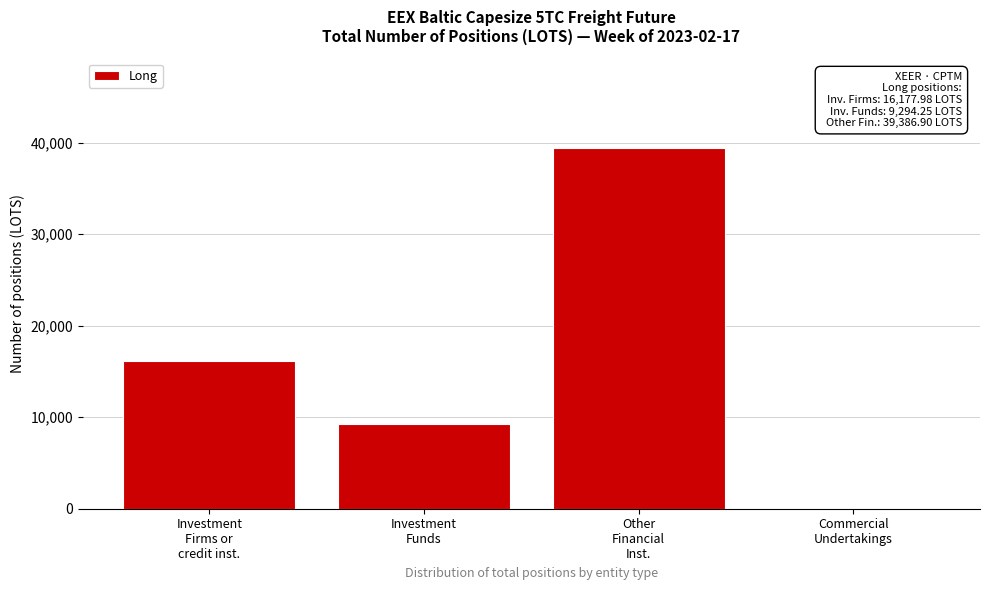

What is the maximum value shown in the chart?

39386.9